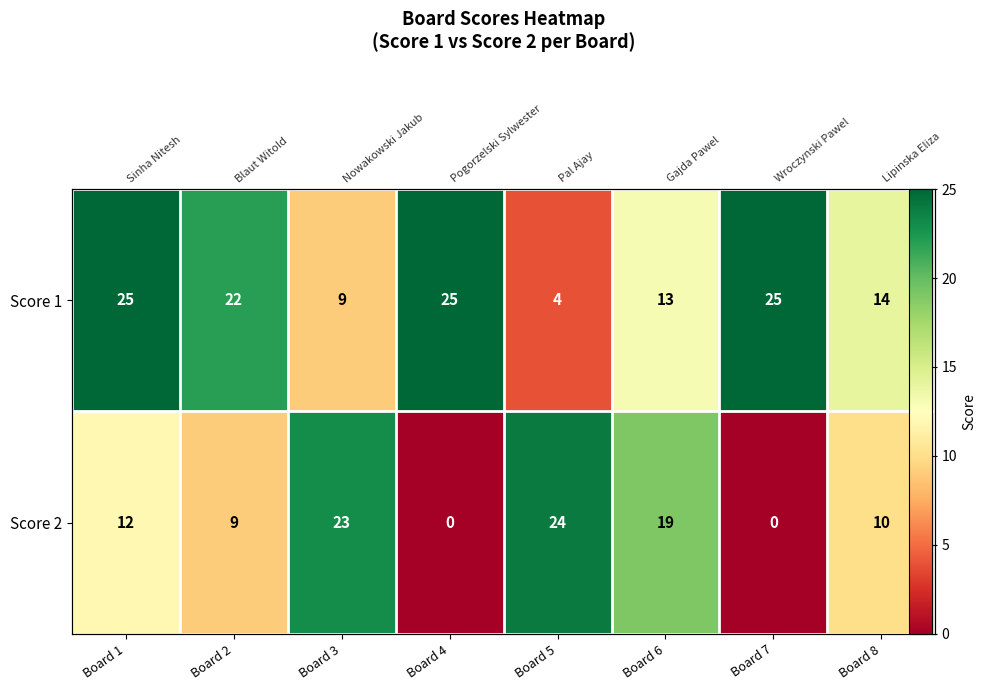

At how many categories does at least one series exceed 14?

7